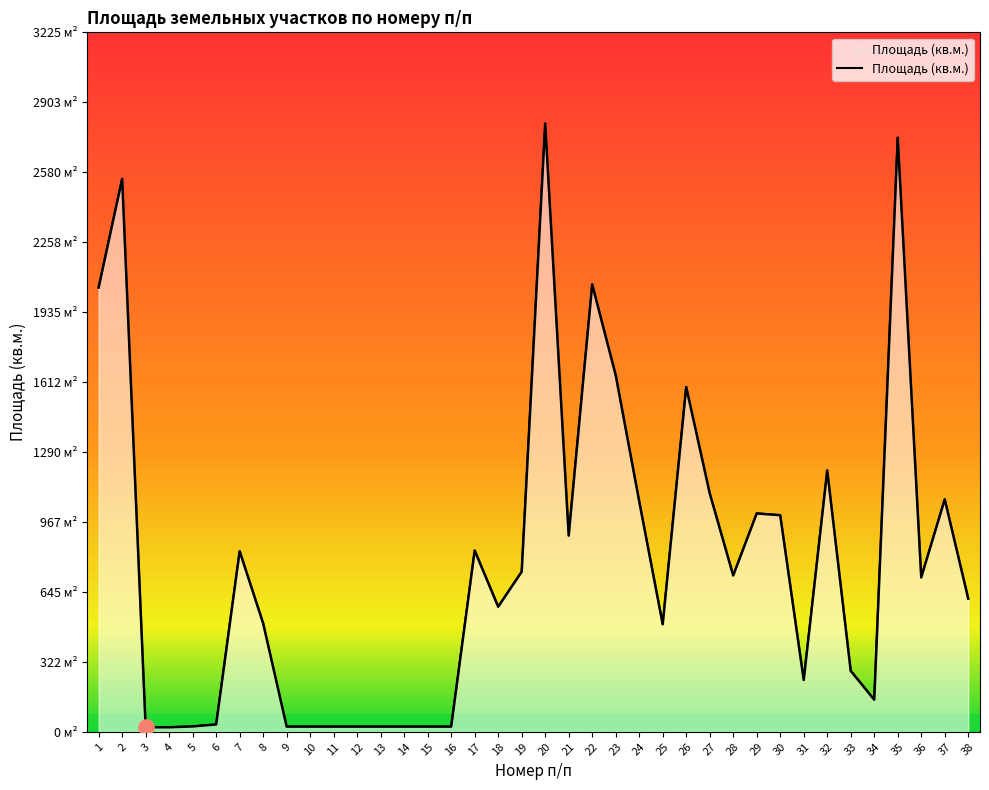

Which has a higher value, 16 or 27?

27